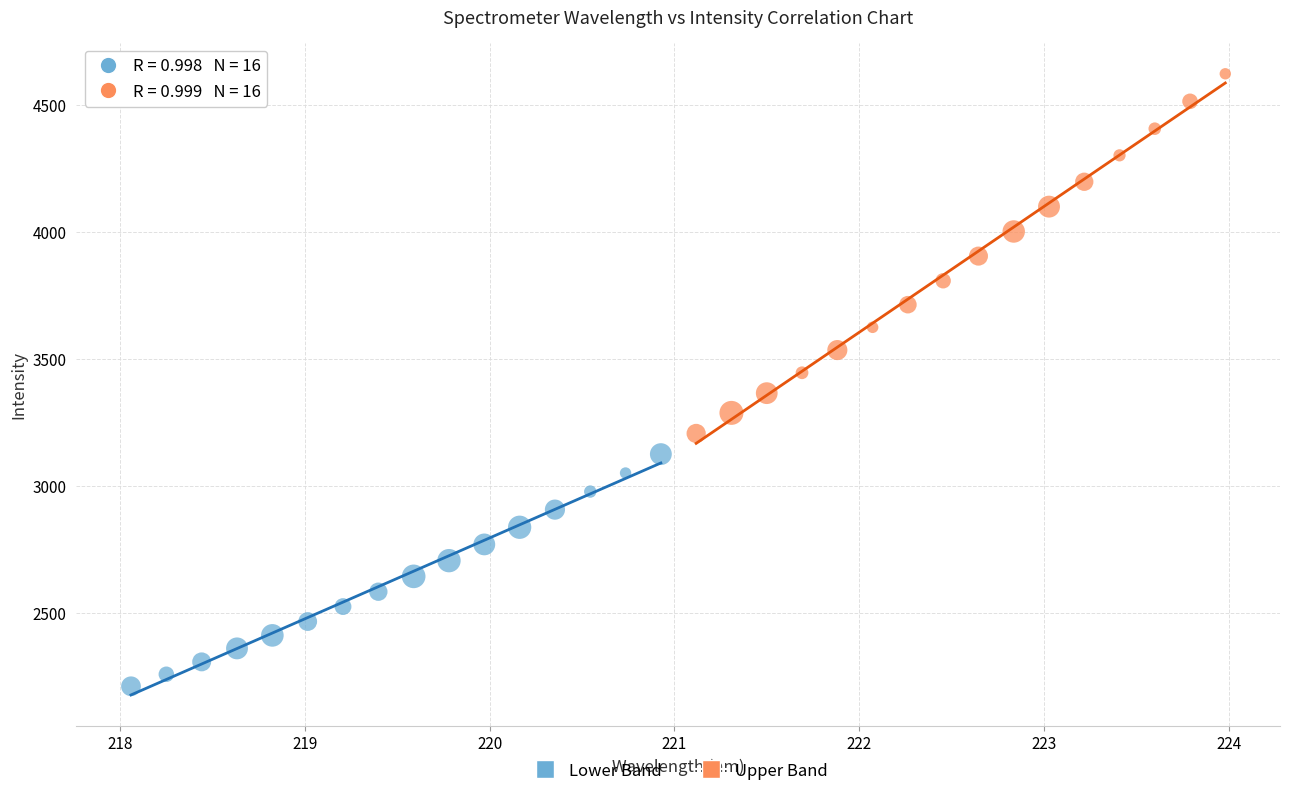

Which series has the largest Y range (max minus min)?

Upper Band